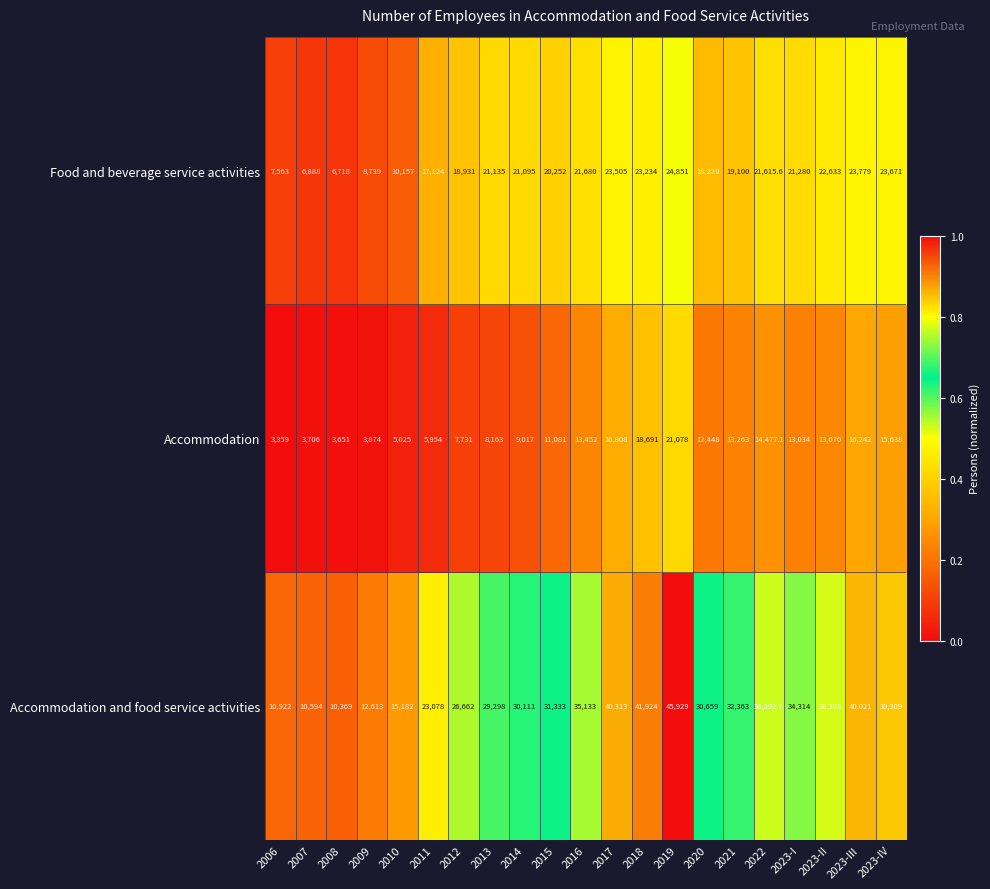

The Accommodation and food service activities series shows 32363.0 at 2021. True or false?

True